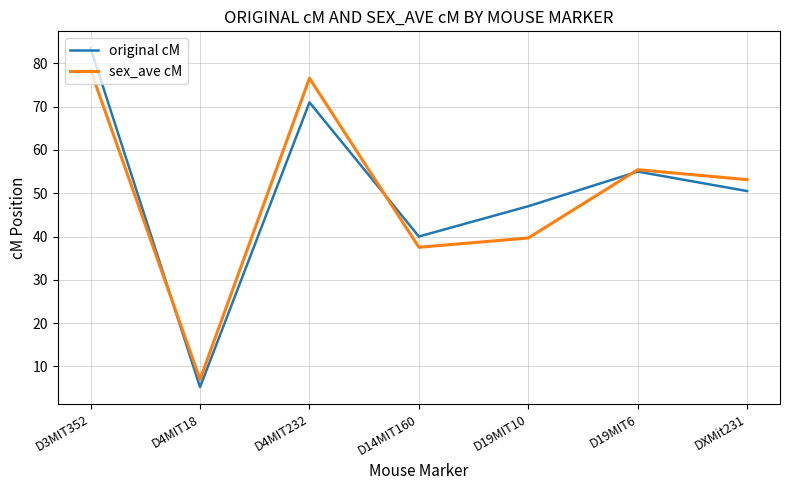

True or false: sex_ave cM and original cM intersect in this chart.

True